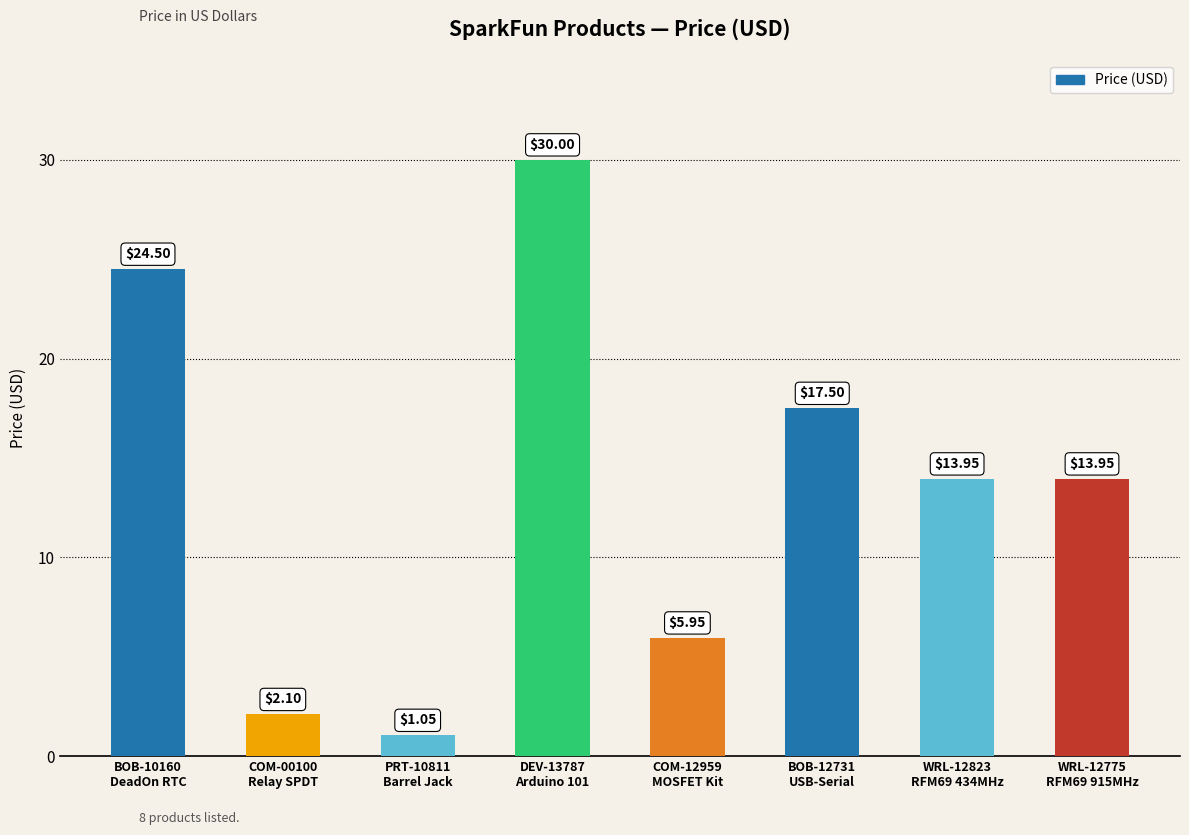

What is the average value?

13.6